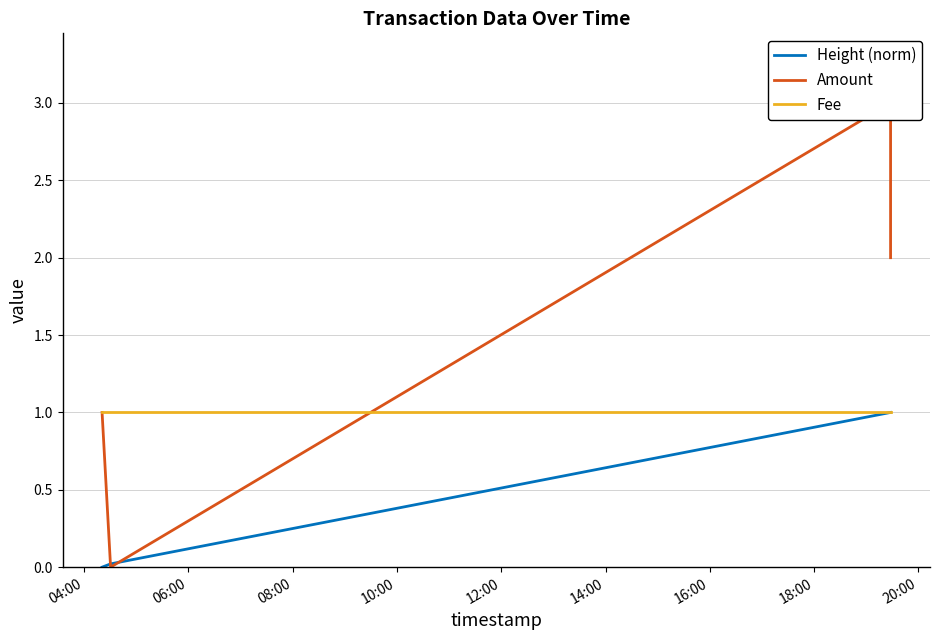

What is the value of the Fee point at the 4th from the left?

1.0